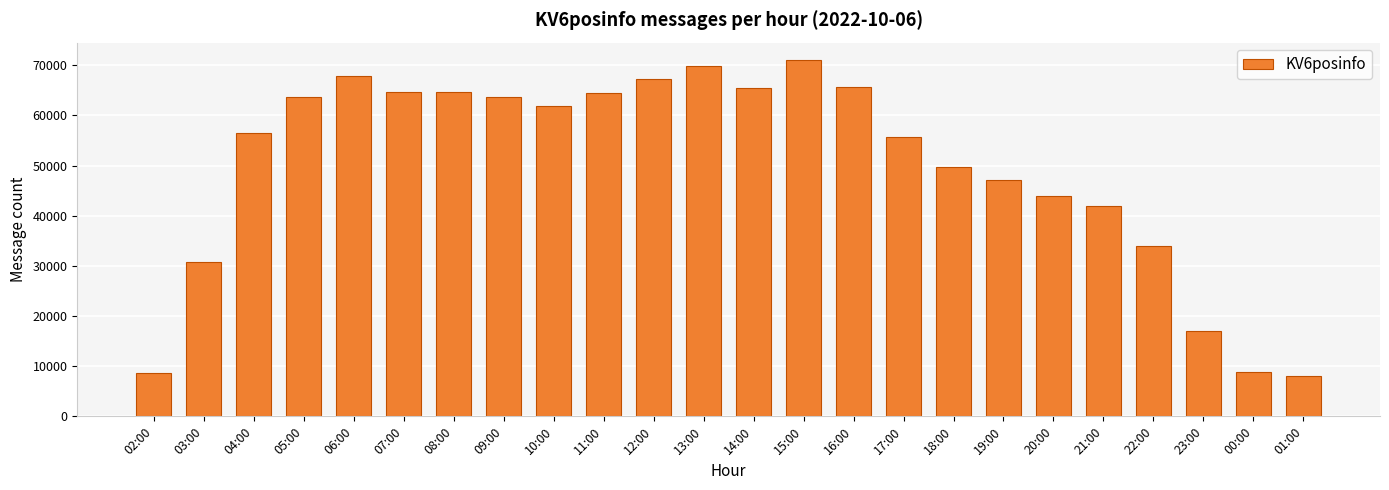

The value at 22:00 is 34008. True or false?

True